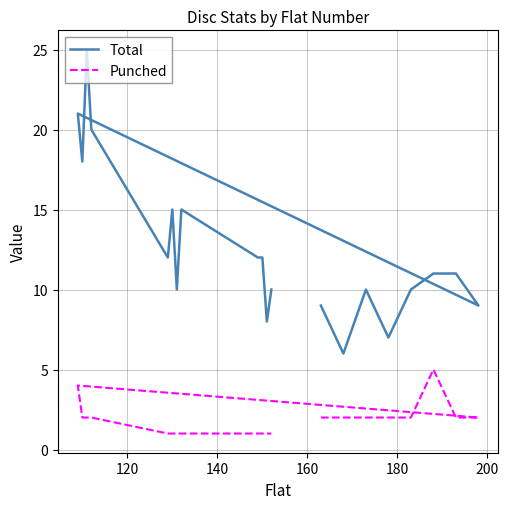

Is the value of Punched at 100 greater than the value of Total at 18?

No